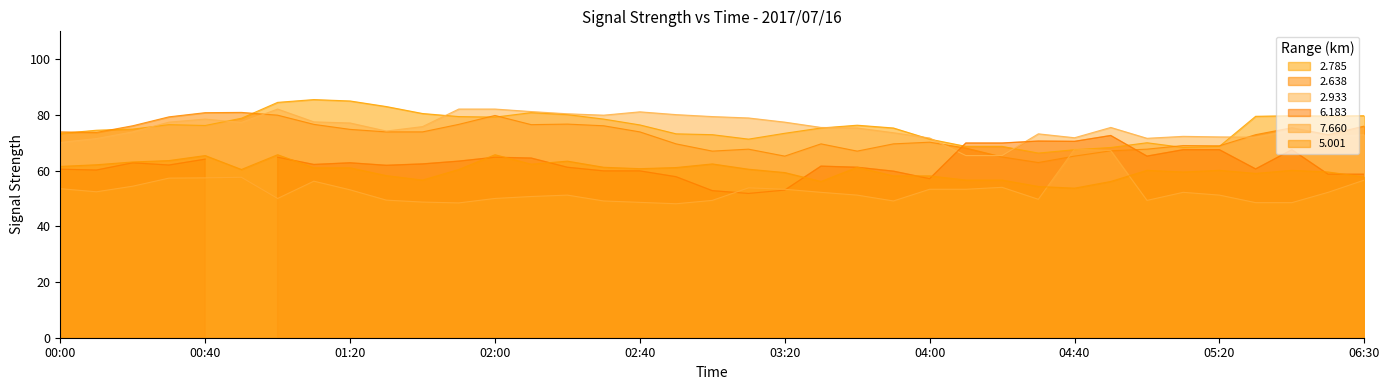

What value does the 2.785 series have at 04:20?

68.7